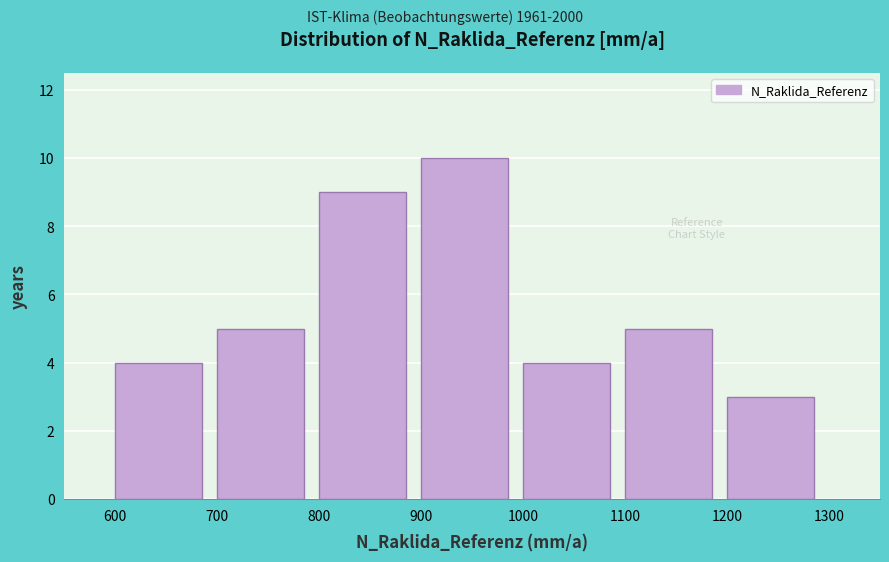

Reading left to right, list every bar in this chart as the range it spans on the x-axis followed by its height. The values are not printed on the chart, so give them approximately, as read against the axis.

600 to 700: 4
700 to 800: 5
800 to 900: 9
900 to 1000: 10
1000 to 1100: 4
1100 to 1200: 5
1200 to 1300: 3